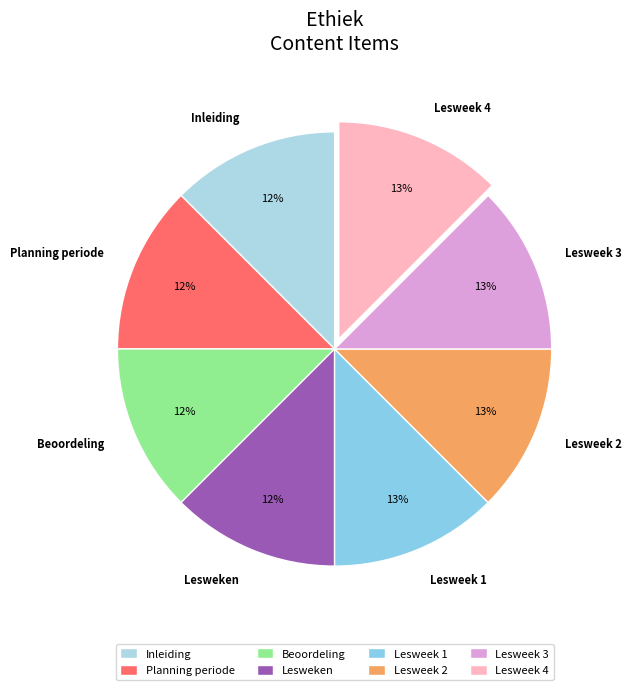

Is it true that Inleiding is 12% of the pie?

True